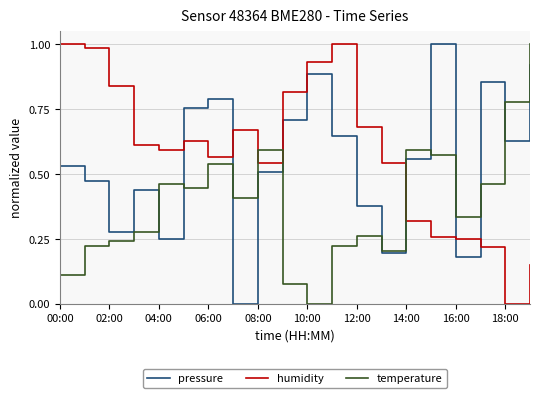

List the series in order of their overall mean, highest first.

humidity, pressure, temperature